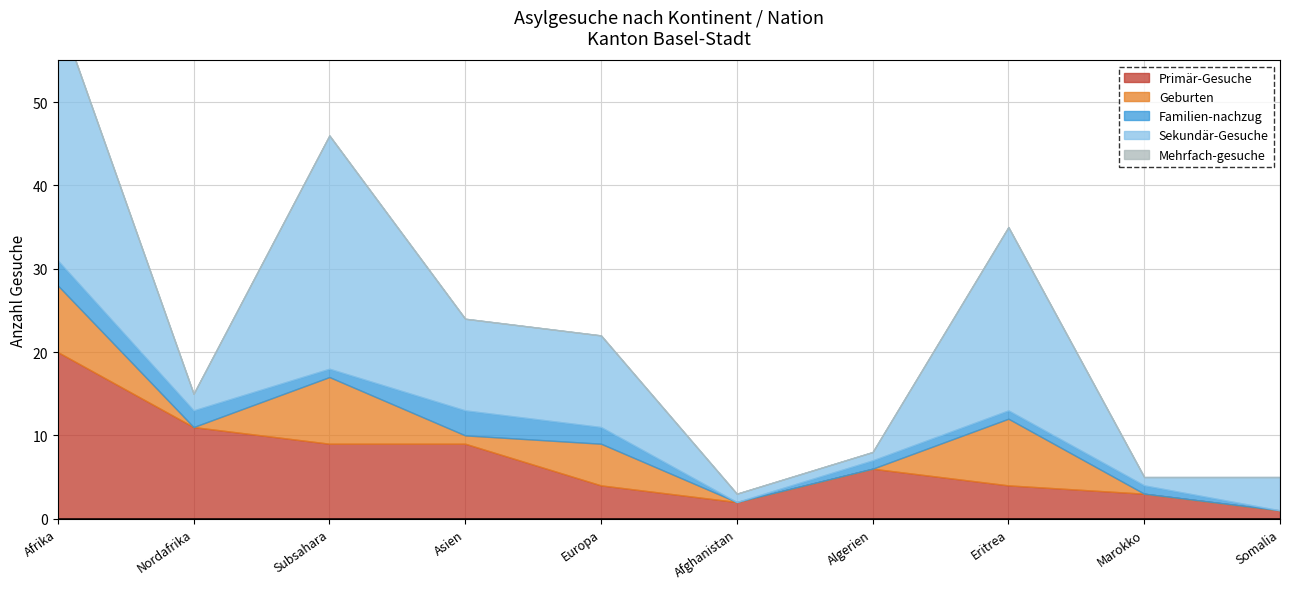

List the labels in order of Mehrfach-gesuche value, largest first.

Afrika, Nordafrika, Subsahara, Asien, Europa, Afghanistan, Algerien, Eritrea, Marokko, Somalia